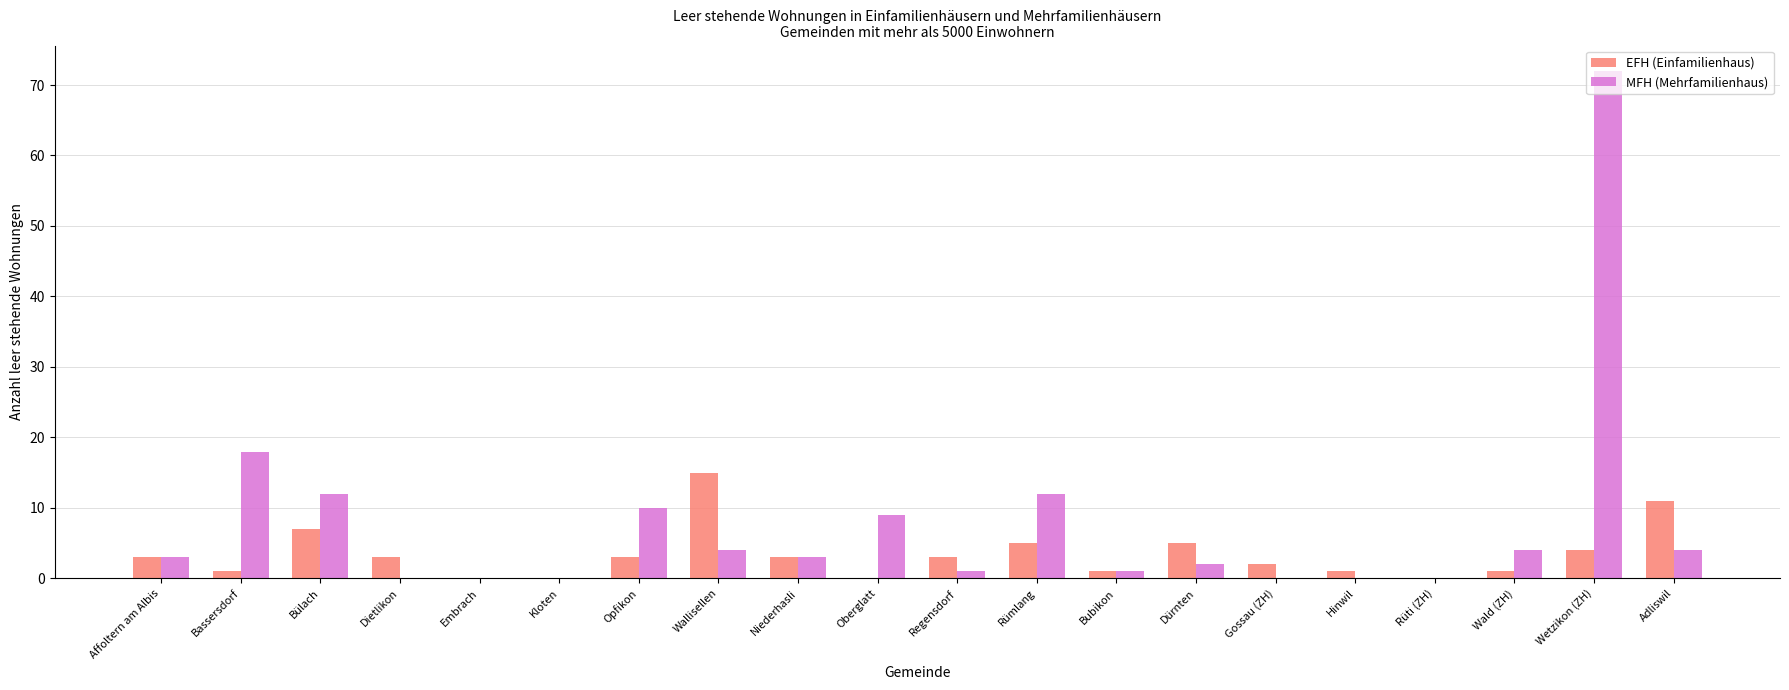

What is the sum of the MFH (Mehrfamilienhaus) values at Dietlikon and Rümlang?

12